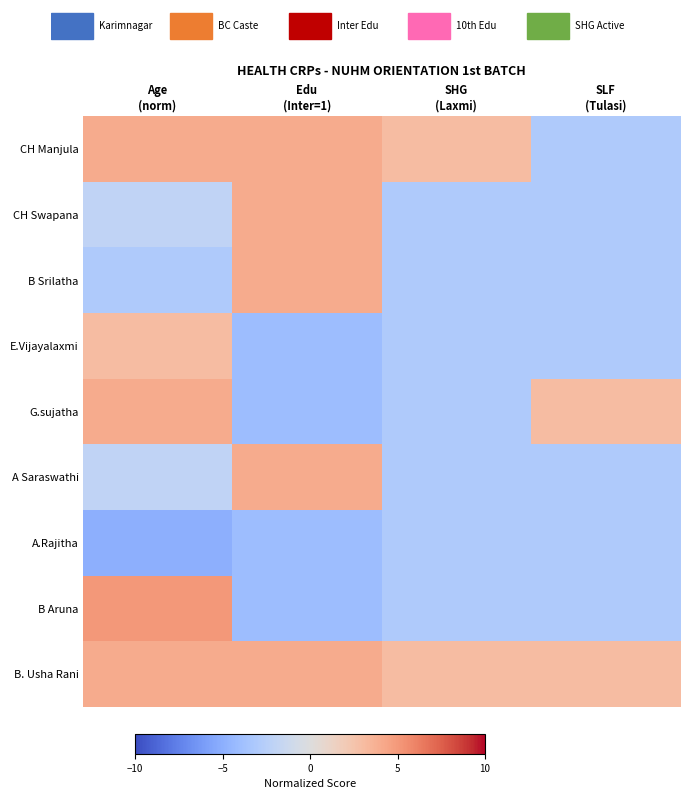

At which category does the chart reach its peak across all series?

Age
(norm)